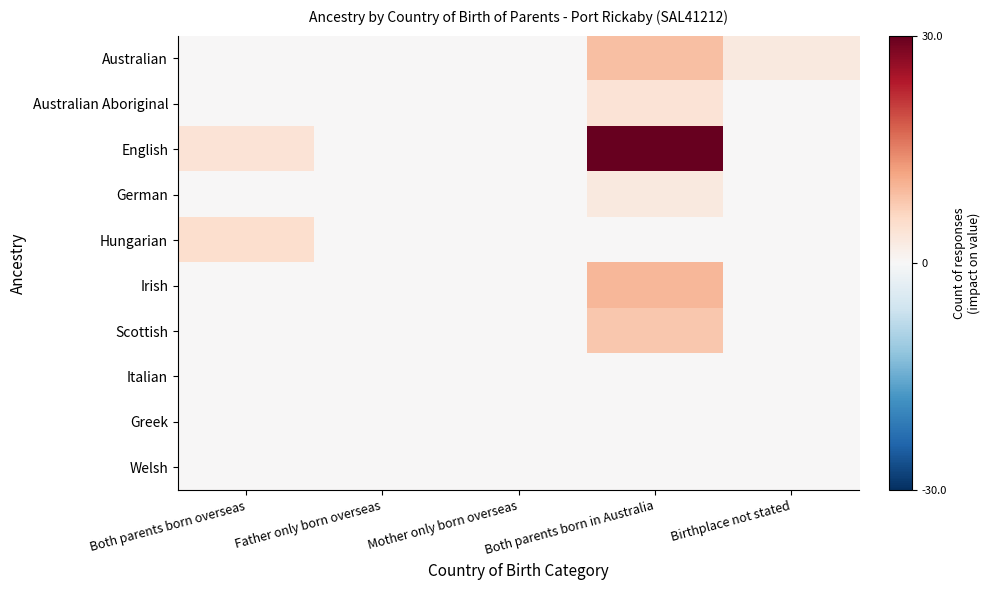

List the series in order of their peak value, highest first.

English, Irish, Australian, Scottish, Hungarian, Australian Aboriginal, German, Italian, Greek, Welsh